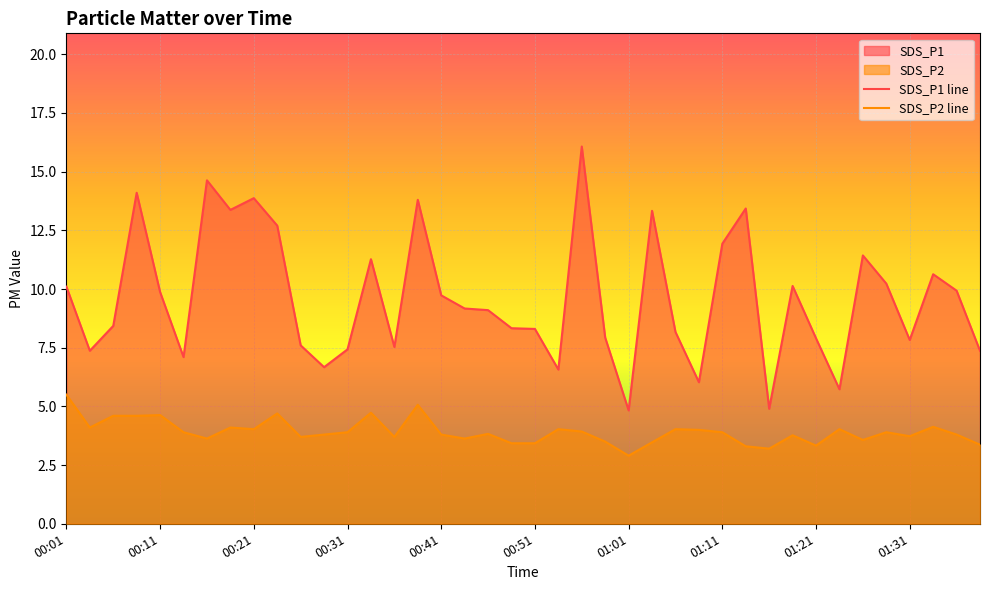

True or false: SDS_P1 line has a value of 1.9 at 00:31.

False